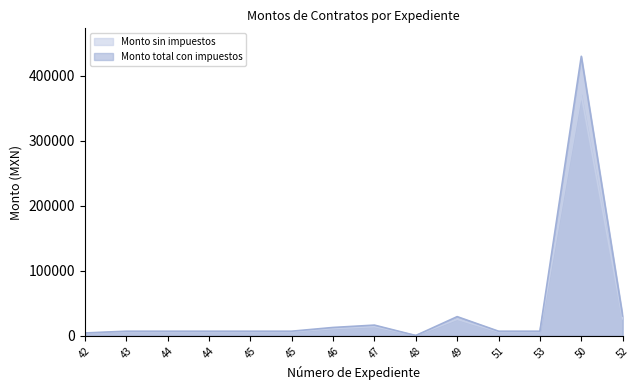

How many interior local valleys does the Monto sin impuestos series have?

1